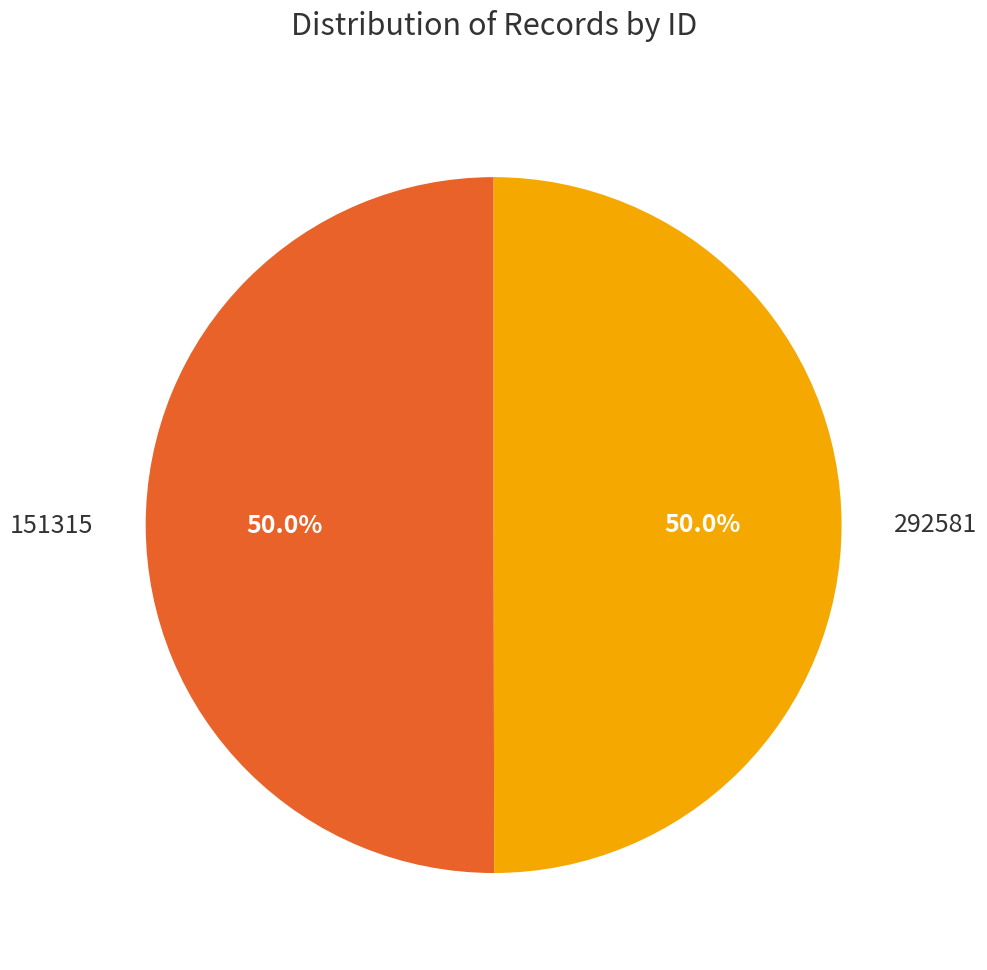

Do 292581 and 151315 together represent more than half of the pie?

Yes